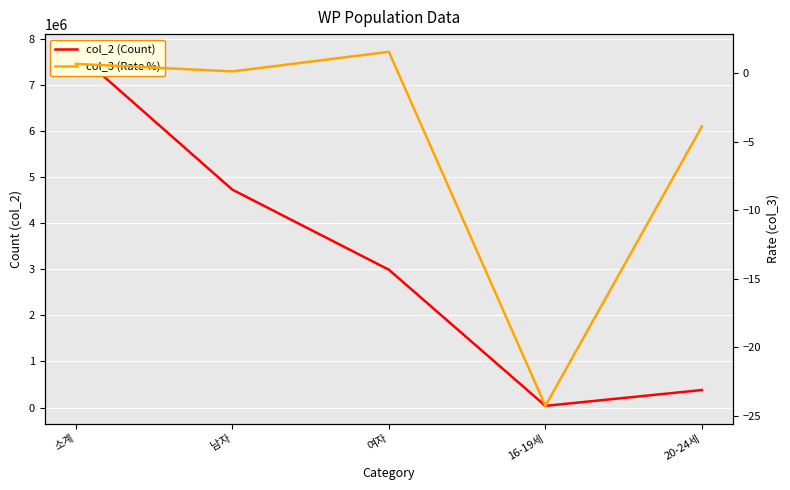

Which series changed the most between 남자 and 20-24세?

col_2 (Count)